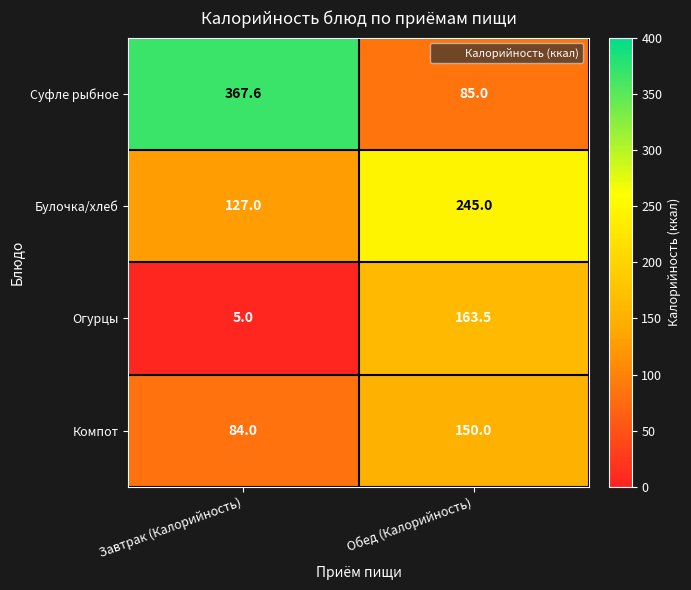

Which series has the widest spread of values?

Суфле рыбное